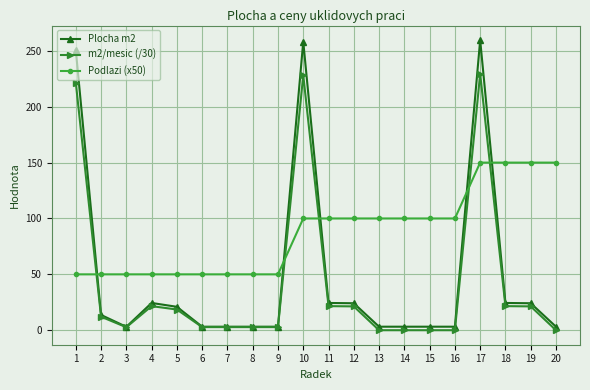

How many data points does each series have?

20